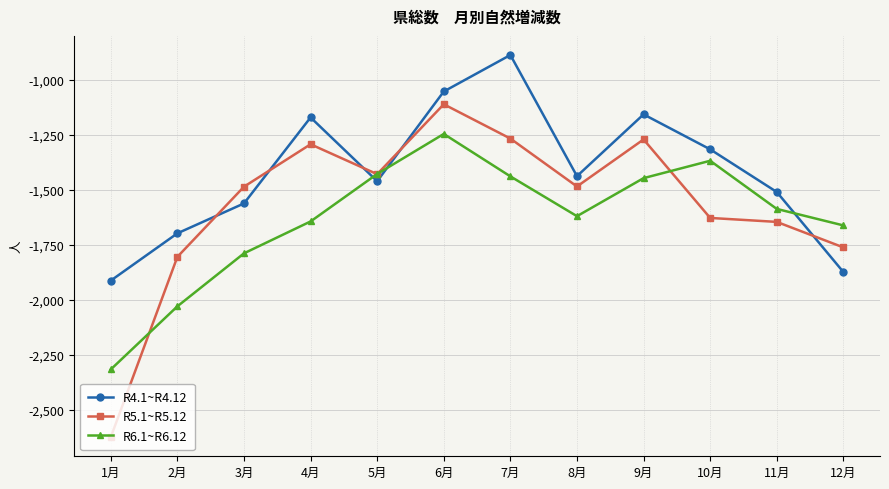

Which series has the largest range (max minus min)?

R5.1~R5.12